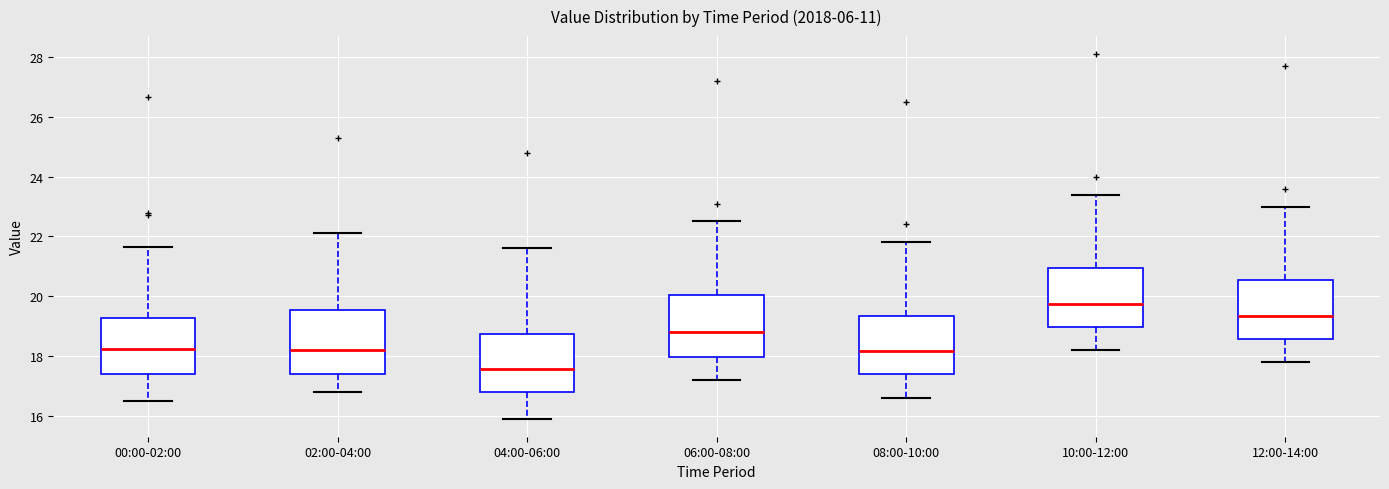

Reading left to right, transcribe this box plot: for each box, give where its median line is, the range the box spans, and where its two whiskers end, as read against the y-axis. The values are not printed on the chart, so give them approximately, as read against the axis.

00:00-02:00: median 18.2, box 17.4 to 19.2, whiskers 16.4 to 21.6
02:00-04:00: median 18.2, box 17.4 to 19.6, whiskers 16.8 to 22.2
04:00-06:00: median 17.6, box 16.8 to 18.8, whiskers 16.0 to 21.6
06:00-08:00: median 18.8, box 18.0 to 20.0, whiskers 17.2 to 22.6
08:00-10:00: median 18.2, box 17.4 to 19.4, whiskers 16.6 to 21.8
10:00-12:00: median 19.8, box 19.0 to 21.0, whiskers 18.2 to 23.4
12:00-14:00: median 19.4, box 18.6 to 20.6, whiskers 17.8 to 23.0